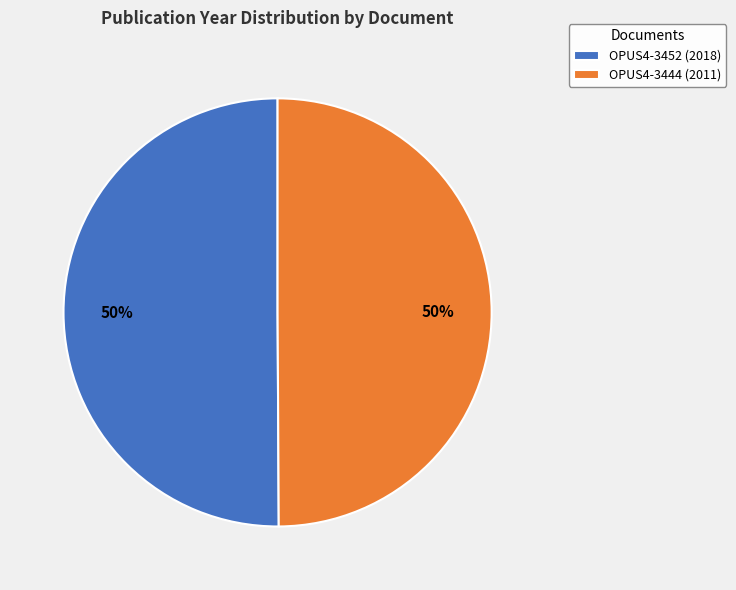

True or false: OPUS4-3452 (2018) accounts for 50% of the total.

True